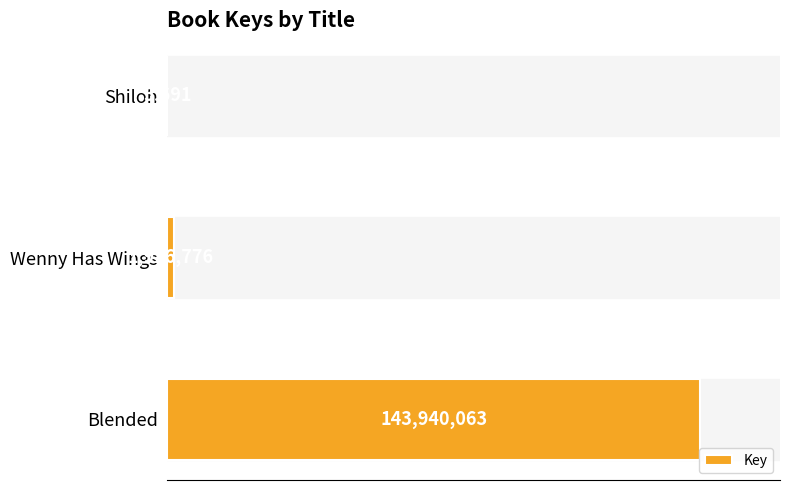

Does the chart contain any negative values?

No